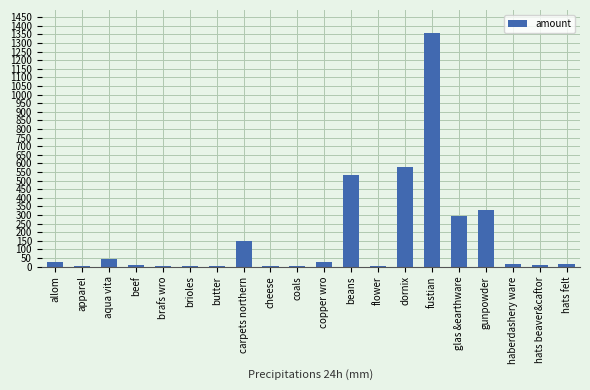

At which category does the chart reach its peak across all series?

fustian